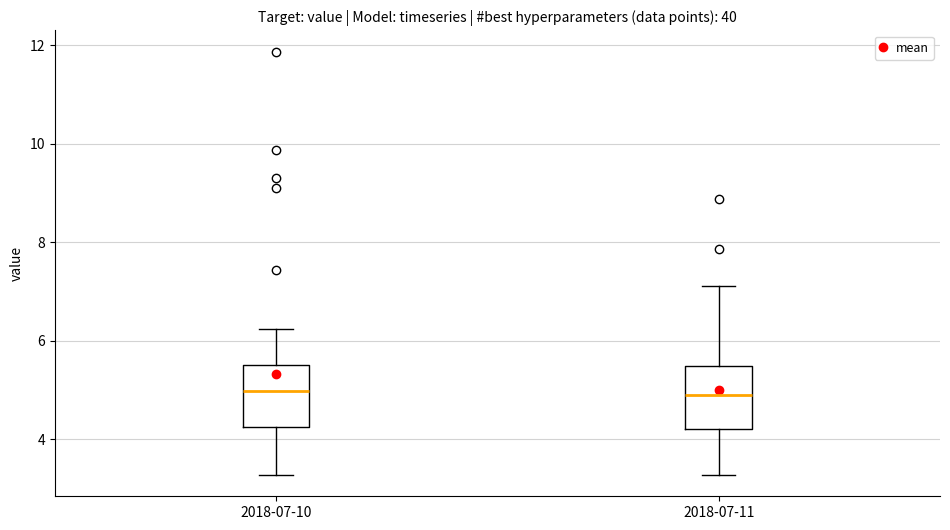

Reading left to right, read every box against the y-axis: the position of its median line, the range the box covers, and the ends of its whiskers. The values are not printed on the chart, so give them approximately, as read against the axis.

2018-07-10: median 5.0, box 4.2 to 5.6, whiskers 3.2 to 6.2
2018-07-11: median 5.0, box 4.2 to 5.4, whiskers 3.2 to 7.2